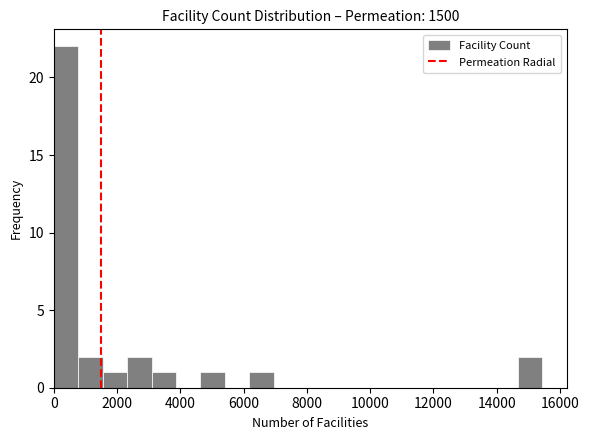

Read against the x-axis, roughly where is the centre of the tallest bar?

400